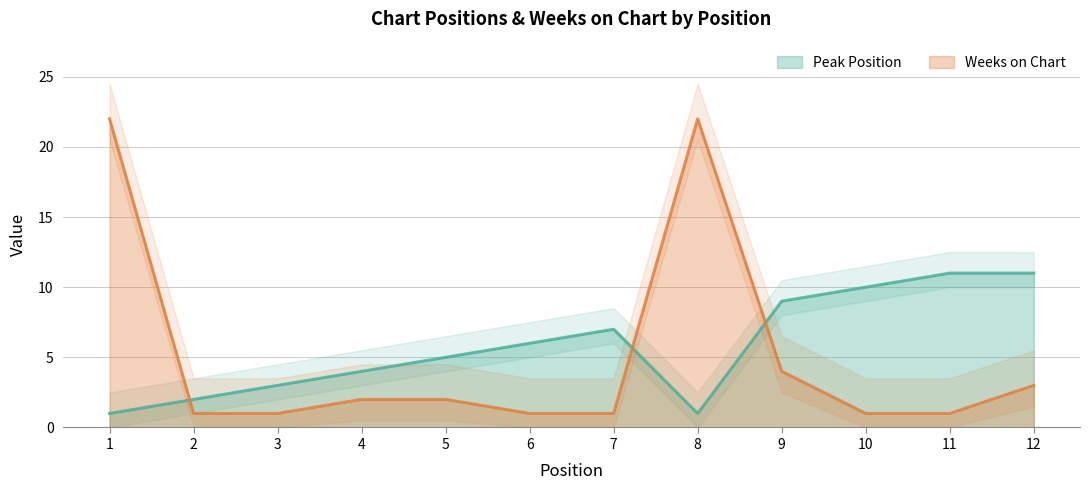

At 3, list the series in order from smallest to largest.

Weeks on Chart, Peak Position